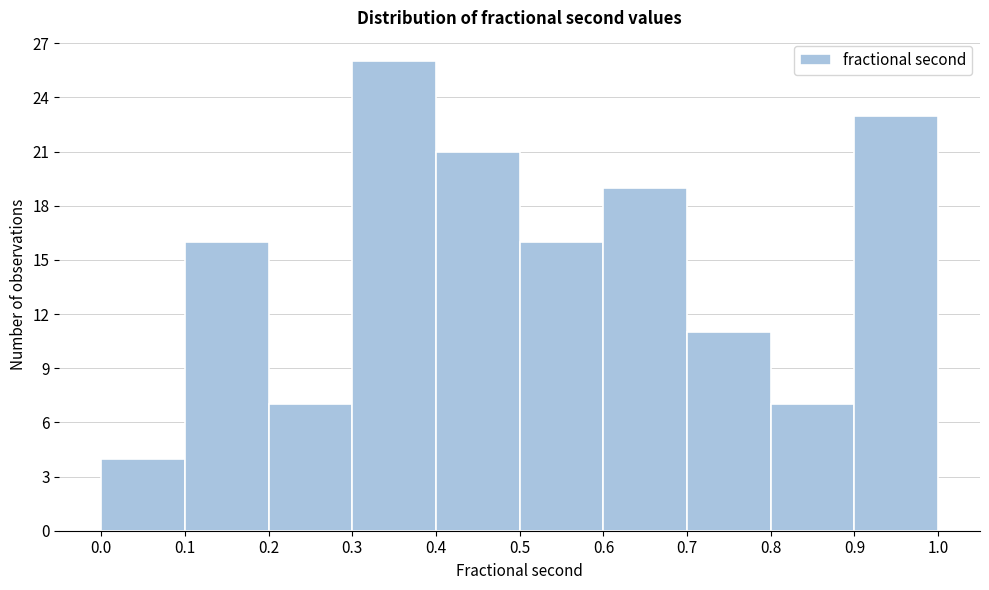

How tall is the bar that spans 0.1 to 0.2 on the x-axis? The values are not printed on the chart, so give them approximately, as read against the axis.

16